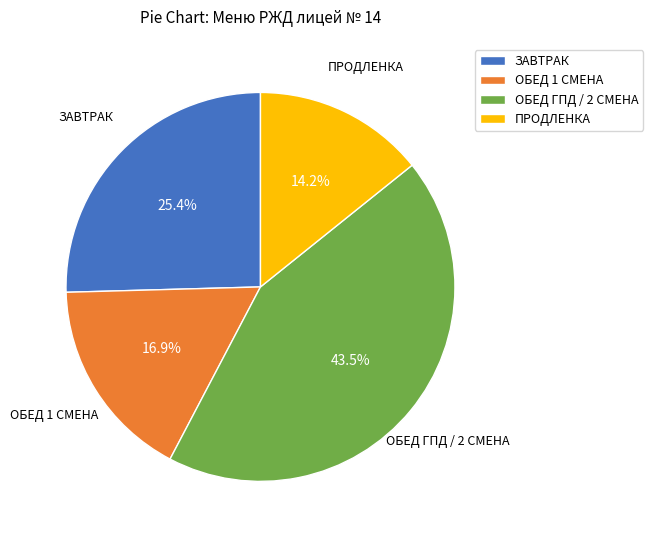

How many segments does this pie chart have?

4